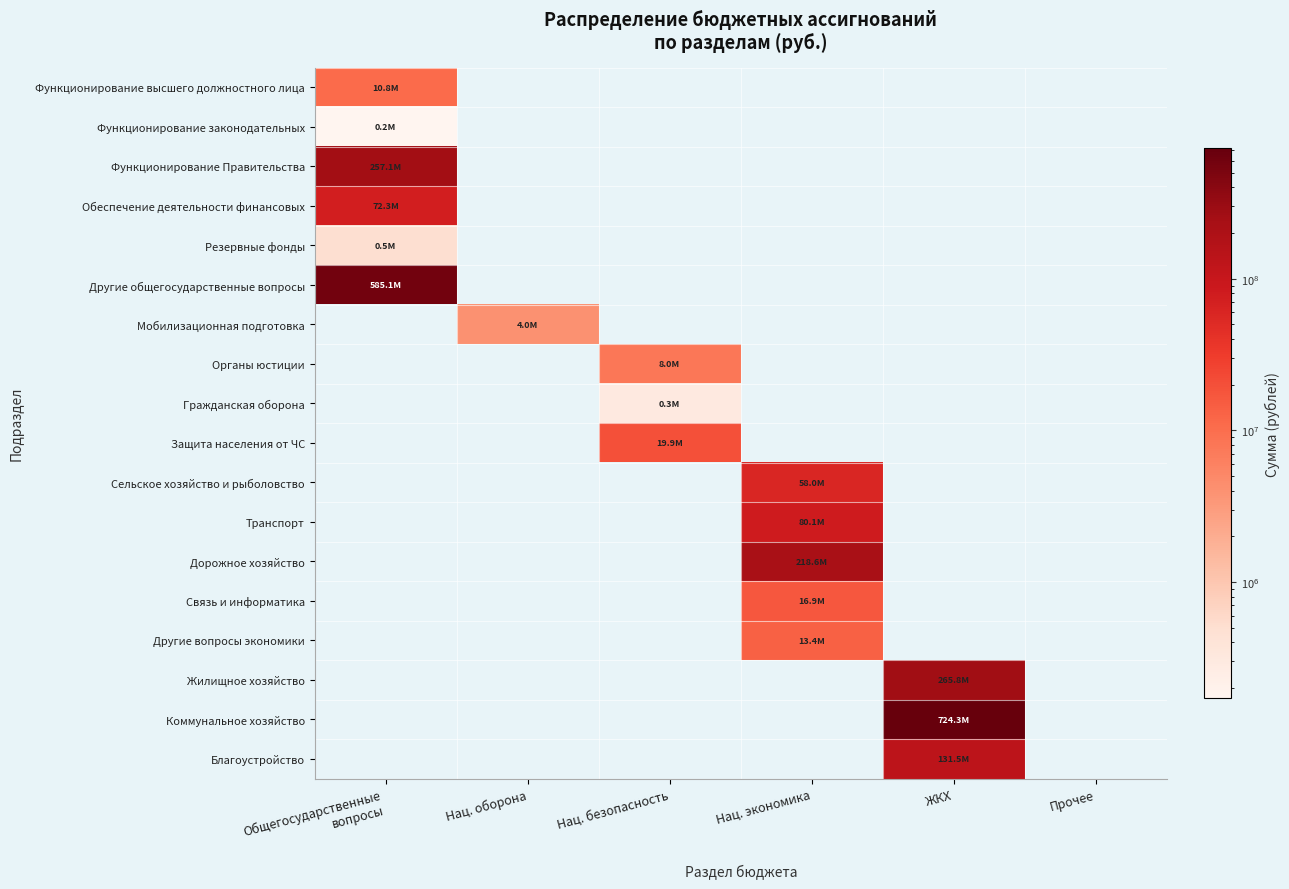

Reading left to right, list all the values displayed in this chart.

Функционирование высшего должностного лица: Общегосударственные
вопросы=10751951.0	Нац. оборона=0.0	Нац. безопасность=0.0	Нац. экономика=0.0	ЖКХ=0.0	Прочее=0.0
Функционирование законодательных: Общегосударственные
вопросы=171257.5	Нац. оборона=0.0	Нац. безопасность=0.0	Нац. экономика=0.0	ЖКХ=0.0	Прочее=0.0
Функционирование Правительства: Общегосударственные
вопросы=257076946.7	Нац. оборона=0.0	Нац. безопасность=0.0	Нац. экономика=0.0	ЖКХ=0.0	Прочее=0.0
Обеспечение деятельности финансовых: Общегосударственные
вопросы=72280936.7	Нац. оборона=0.0	Нац. безопасность=0.0	Нац. экономика=0.0	ЖКХ=0.0	Прочее=0.0
Резервные фонды: Общегосударственные
вопросы=500000.0	Нац. оборона=0.0	Нац. безопасность=0.0	Нац. экономика=0.0	ЖКХ=0.0	Прочее=0.0
Другие общегосударственные вопросы: Общегосударственные
вопросы=585097673.5	Нац. оборона=0.0	Нац. безопасность=0.0	Нац. экономика=0.0	ЖКХ=0.0	Прочее=0.0
Мобилизационная подготовка: Общегосударственные
вопросы=0.0	Нац. оборона=3980000.0	Нац. безопасность=0.0	Нац. экономика=0.0	ЖКХ=0.0	Прочее=0.0
Органы юстиции: Общегосударственные
вопросы=0.0	Нац. оборона=0.0	Нац. безопасность=7959600.0	Нац. экономика=0.0	ЖКХ=0.0	Прочее=0.0
Гражданская оборона: Общегосударственные
вопросы=0.0	Нац. оборона=0.0	Нац. безопасность=307300.0	Нац. экономика=0.0	ЖКХ=0.0	Прочее=0.0
Защита населения от ЧС: Общегосударственные
вопросы=0.0	Нац. оборона=0.0	Нац. безопасность=19878032.4	Нац. экономика=0.0	ЖКХ=0.0	Прочее=0.0
Сельское хозяйство и рыболовство: Общегосударственные
вопросы=0.0	Нац. оборона=0.0	Нац. безопасность=0.0	Нац. экономика=58009592.0	ЖКХ=0.0	Прочее=0.0
Транспорт: Общегосударственные
вопросы=0.0	Нац. оборона=0.0	Нац. безопасность=0.0	Нац. экономика=80057526.0	ЖКХ=0.0	Прочее=0.0
Дорожное хозяйство: Общегосударственные
вопросы=0.0	Нац. оборона=0.0	Нац. безопасность=0.0	Нац. экономика=218589464.0	ЖКХ=0.0	Прочее=0.0
Связь и информатика: Общегосударственные
вопросы=0.0	Нац. оборона=0.0	Нац. безопасность=0.0	Нац. экономика=16940100.9	ЖКХ=0.0	Прочее=0.0
Другие вопросы экономики: Общегосударственные
вопросы=0.0	Нац. оборона=0.0	Нац. безопасность=0.0	Нац. экономика=13417600.0	ЖКХ=0.0	Прочее=0.0
Жилищное хозяйство: Общегосударственные
вопросы=0.0	Нац. оборона=0.0	Нац. безопасность=0.0	Нац. экономика=0.0	ЖКХ=265753426.2	Прочее=0.0
Коммунальное хозяйство: Общегосударственные
вопросы=0.0	Нац. оборона=0.0	Нац. безопасность=0.0	Нац. экономика=0.0	ЖКХ=724337940.1	Прочее=0.0
Благоустройство: Общегосударственные
вопросы=0.0	Нац. оборона=0.0	Нац. безопасность=0.0	Нац. экономика=0.0	ЖКХ=131477370.8	Прочее=0.0